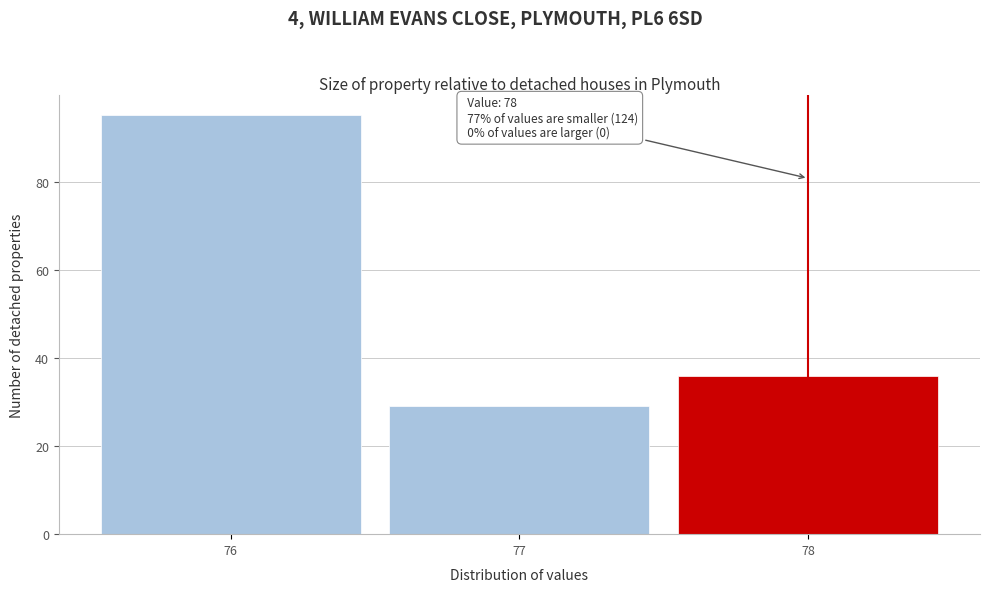

Over which range of the x-axis is the bar tallest?

75.5 to 76.5